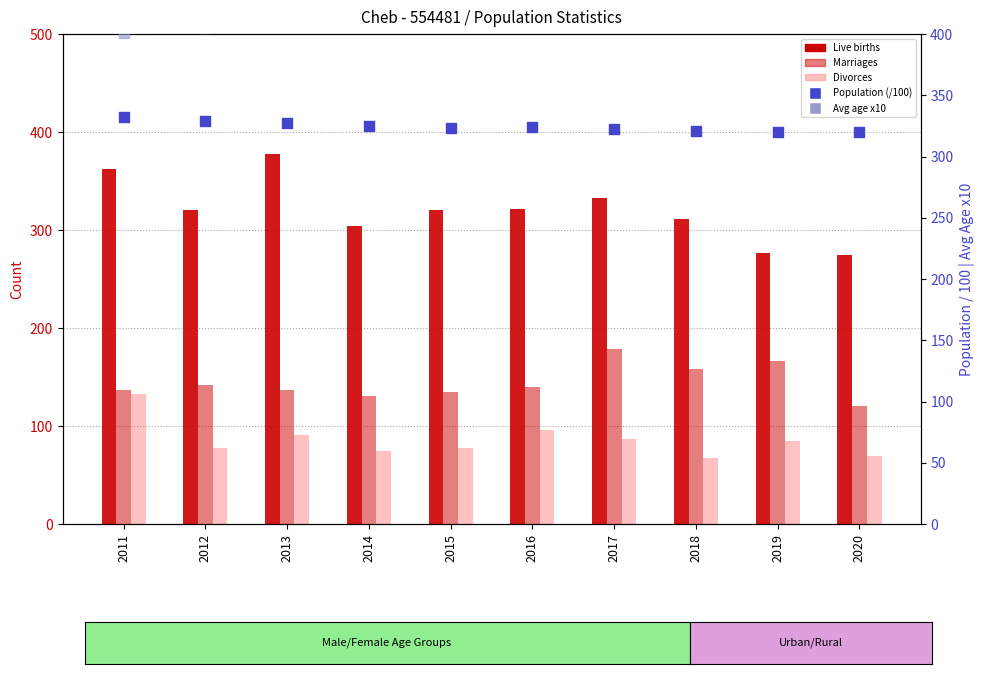

Which series reaches the maximum Y coordinate?

Avg age x10